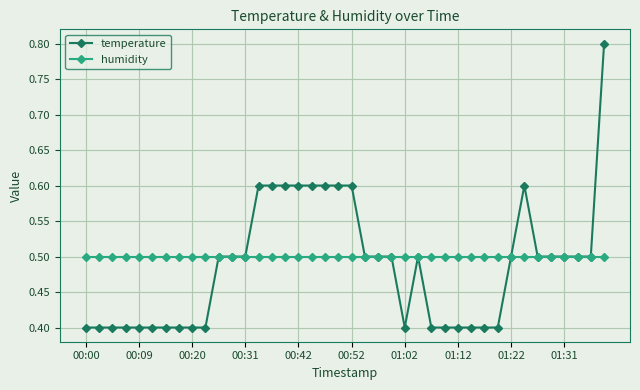

Is this an area chart (filled region under the line)?

No